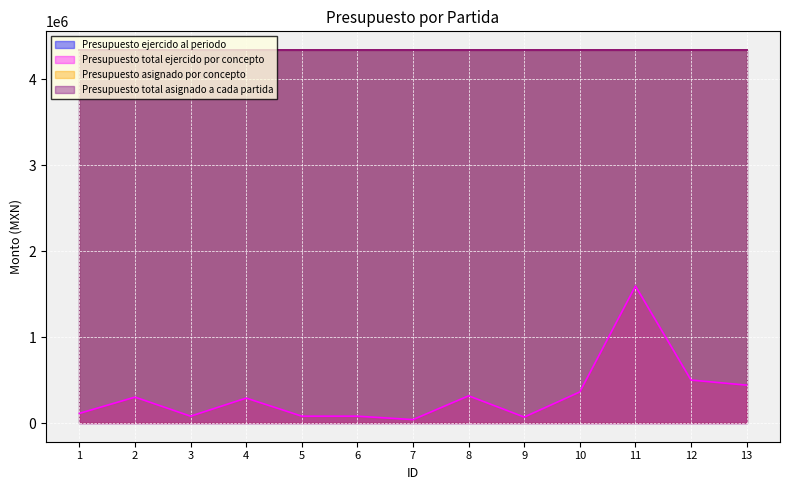

The Presupuesto total asignado a cada partida series shows 956878.3 at 12. True or false?

False